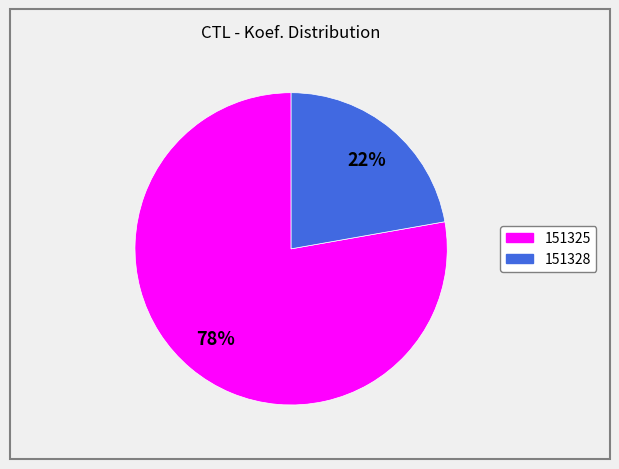

Is there any slice that represents more than half of the pie?

Yes